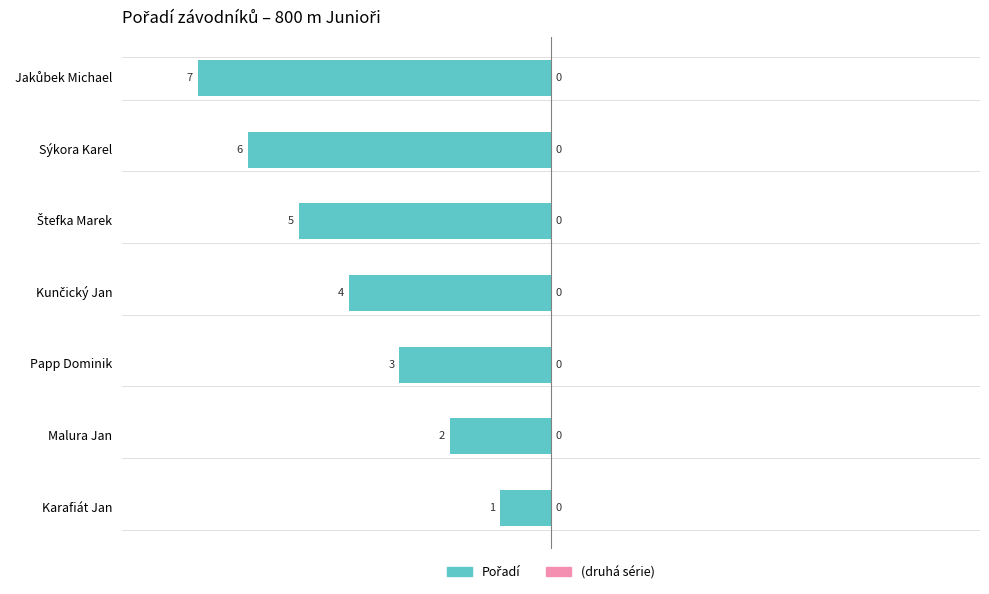

Does the chart contain any negative values?

Yes